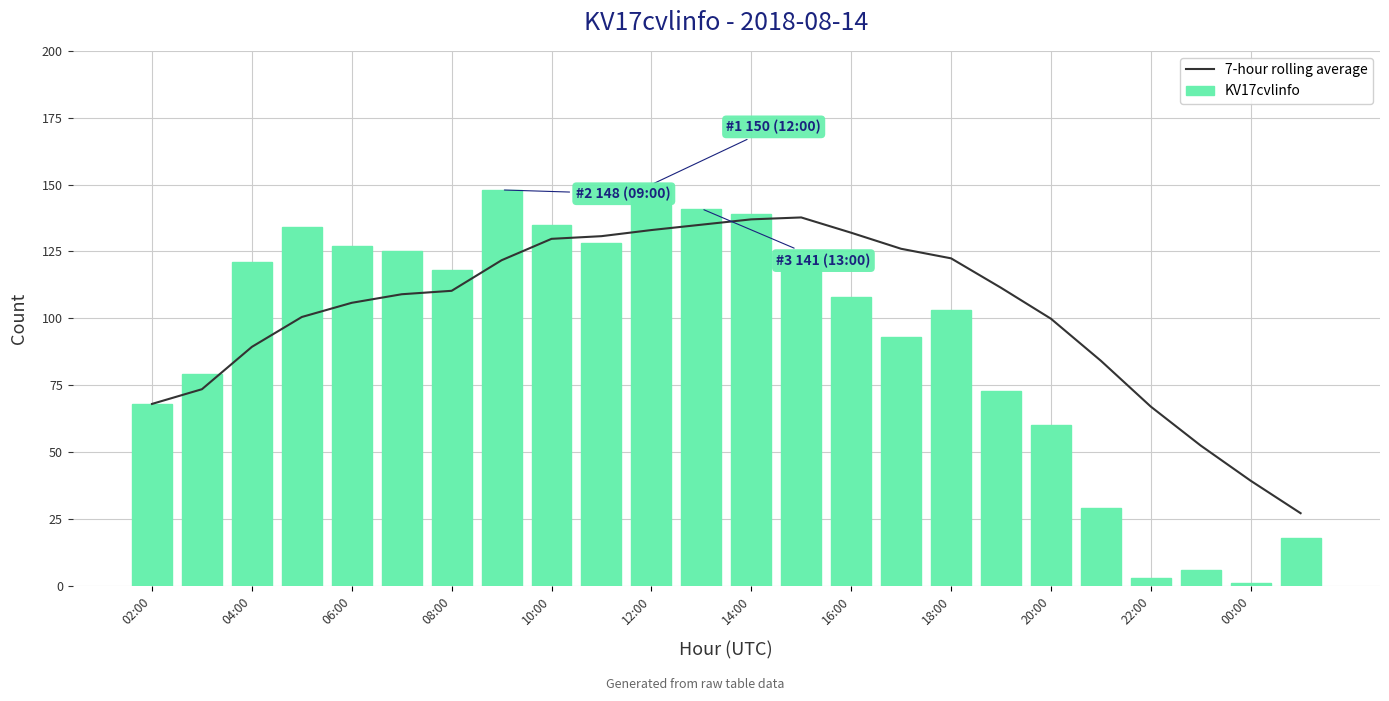

Reading right to left, transcribe all the data shown in this chart.

7-hour rolling average: 27.1	39.3	52.4	67.0	84.1	99.9	111.4	122.4	126.0	132.0	137.7	137.0	135.0	133.0	130.7	129.7	121.7	110.3	109.0	105.8	100.5	89.3	73.5	68.0
KV17cvlinfo: 18.0	1.0	6.0	3.0	29.0	60.0	73.0	103.0	93.0	108.0	123.0	139.0	141.0	150.0	128.0	135.0	148.0	118.0	125.0	127.0	134.0	121.0	79.0	68.0